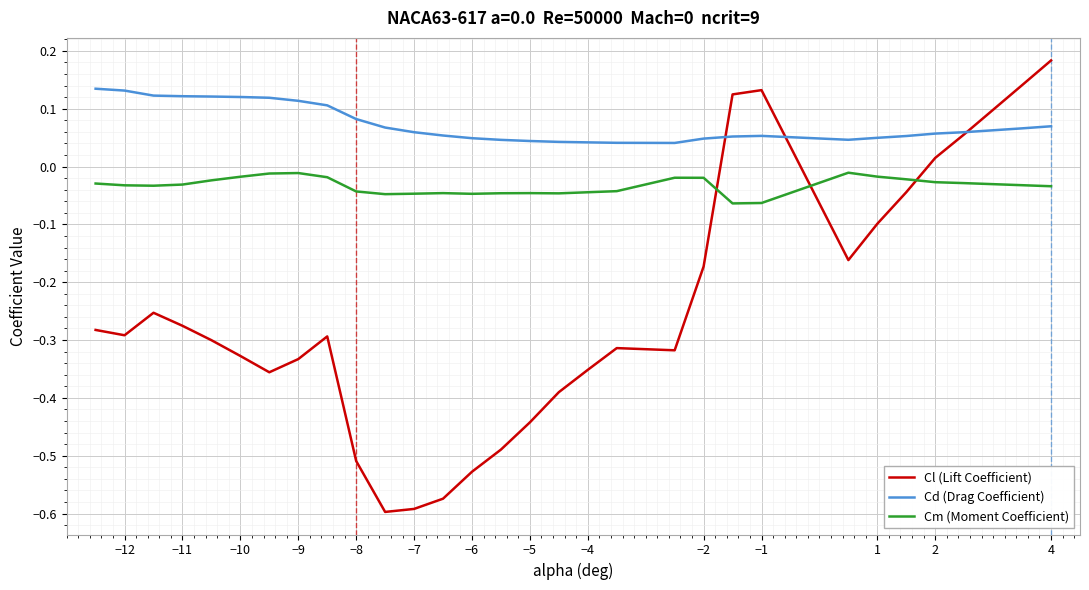

Which series has the largest total across all categories?

Cd (Drag Coefficient)